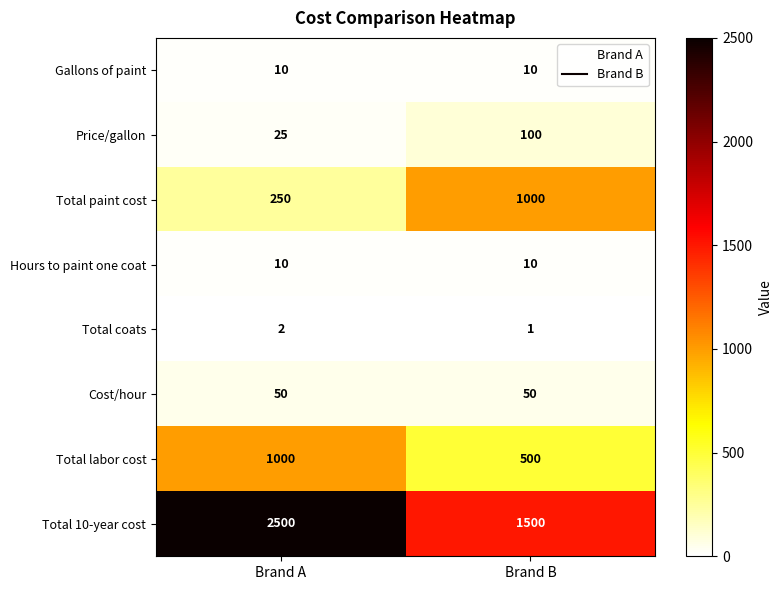

What is the minimum value shown in the chart?

1